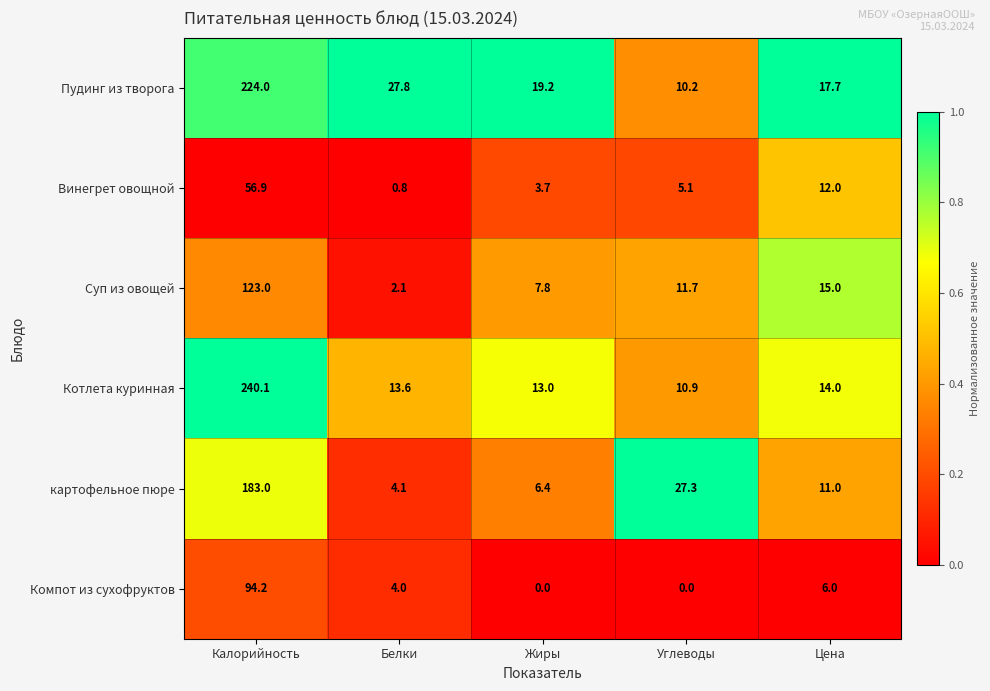

Count the number of categories in the chart.

5